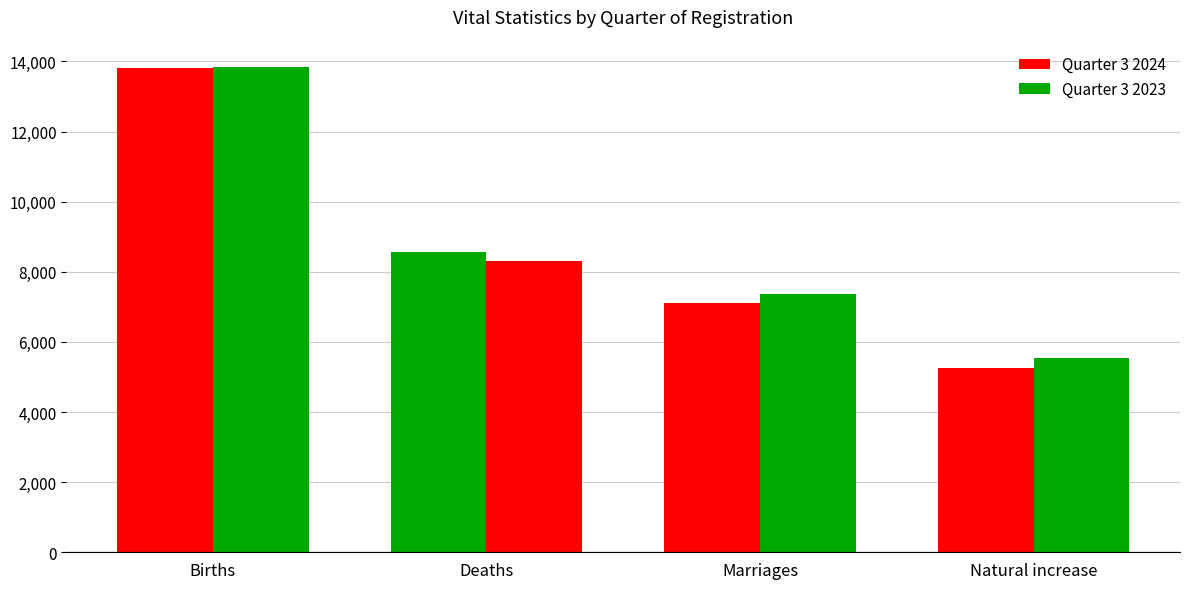

What is the value of the Quarter 3 2024 bar at the 2nd from the left?

8566